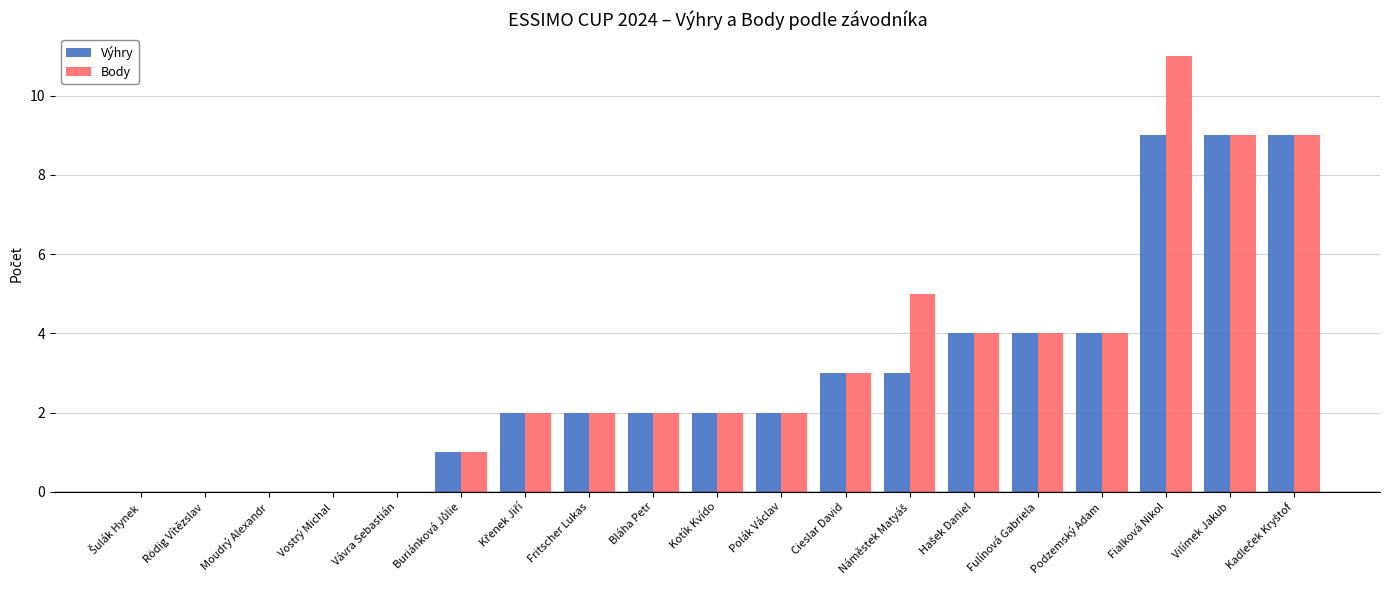

The value of Body at Cieslar David is 4. True or false?

False